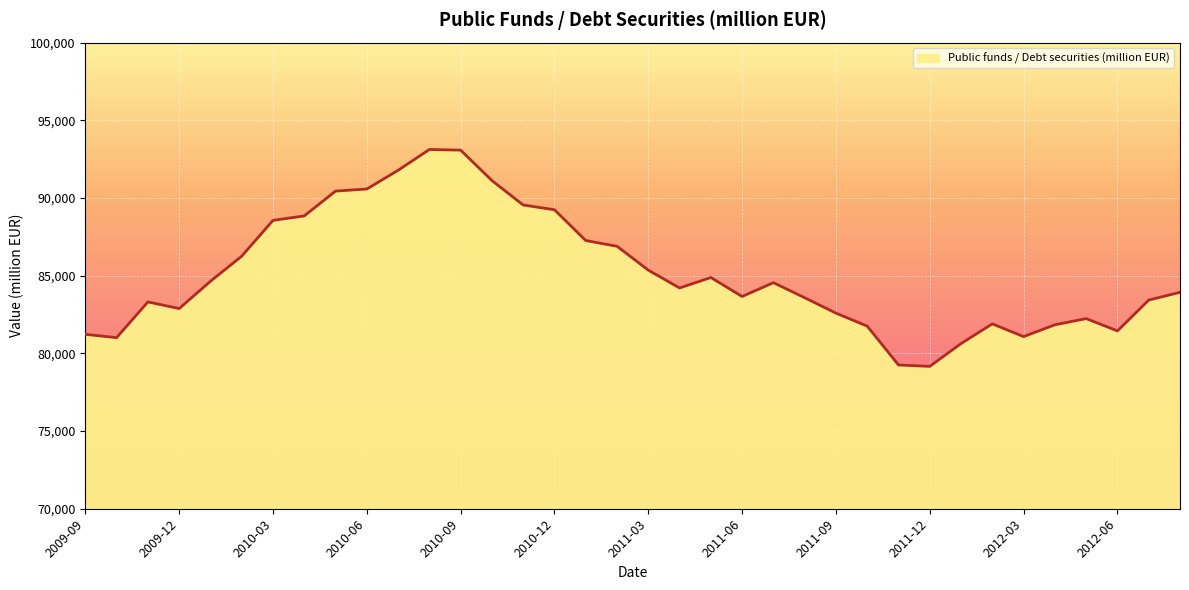

What is the difference between the maximum and minimum values?

13960